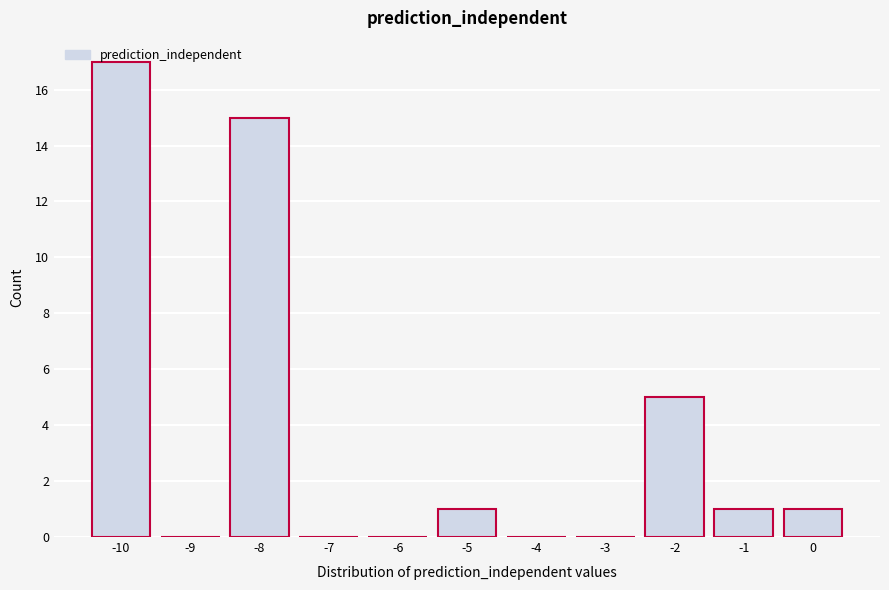

What is the greatest value displayed?

17